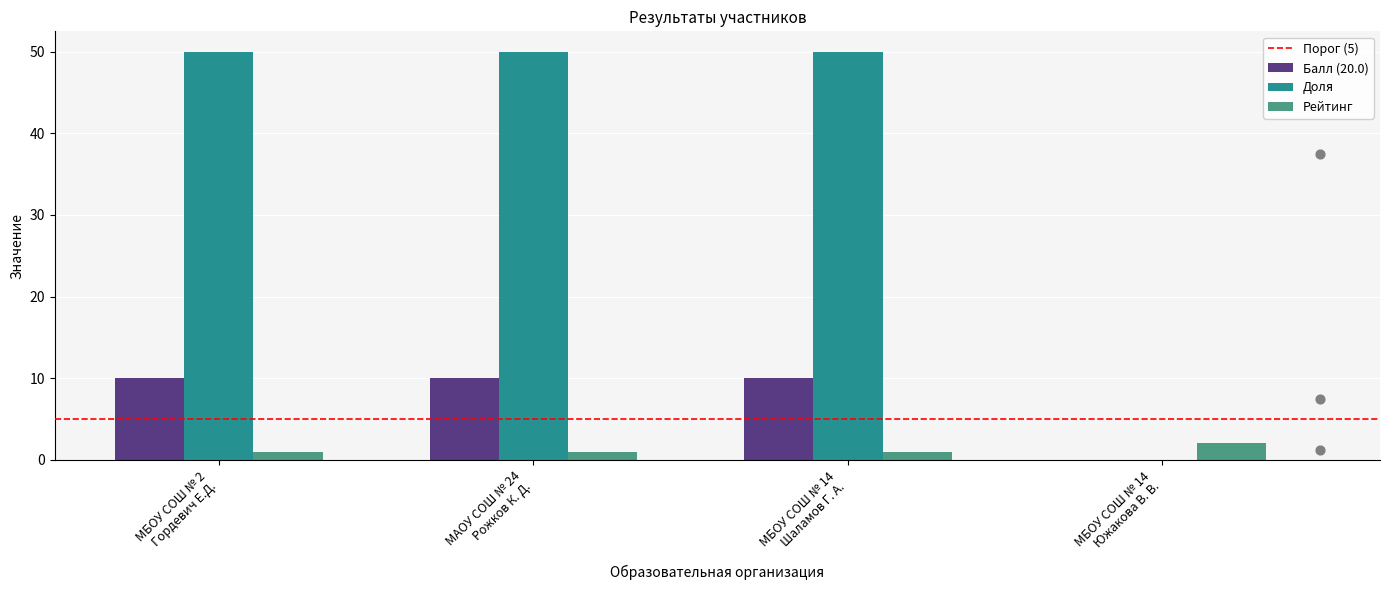

At how many categories does at least one series exceed 7?

3